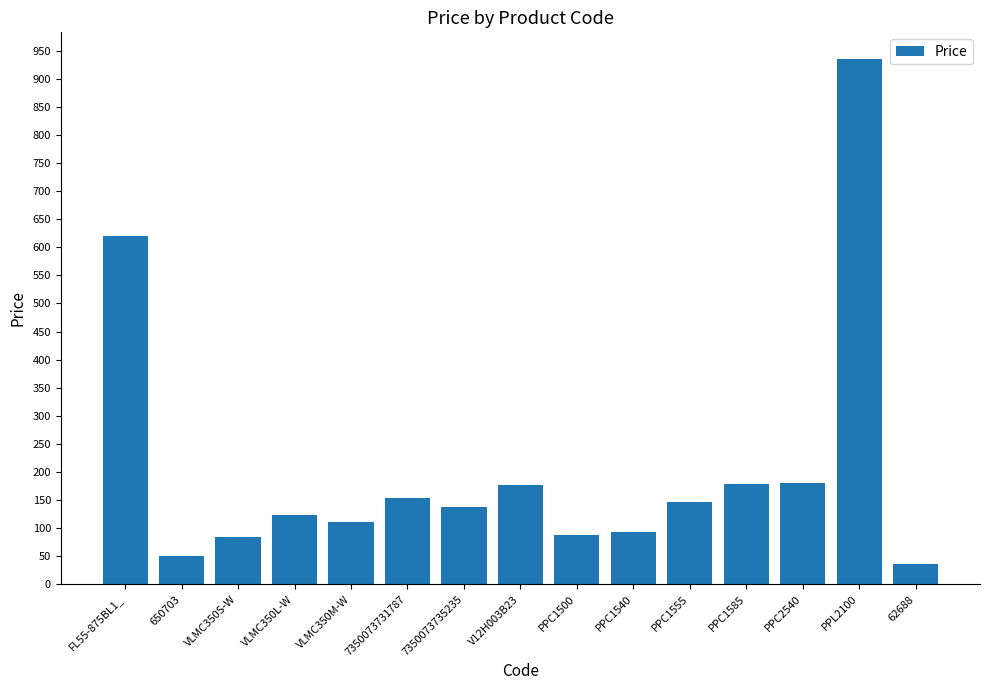

At which label is the value closest to 486?

FL55-875BL1_